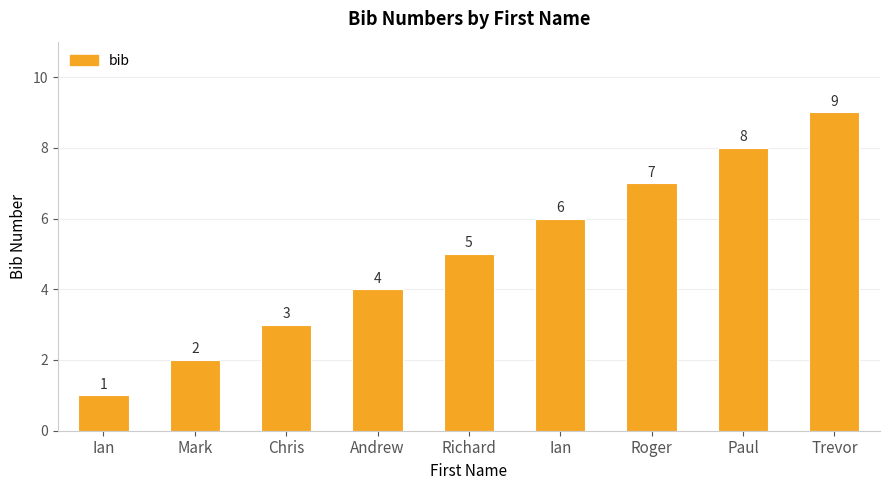

What is the greatest value displayed?

9